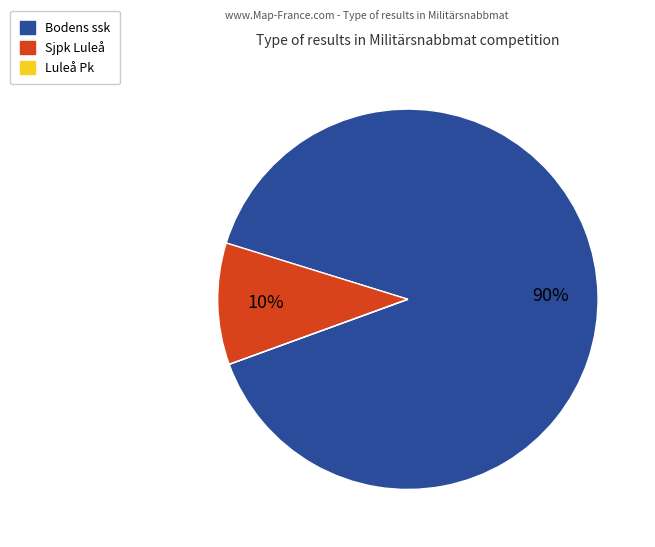

To the nearest percent, what is the difference between the largest and smallest slice percentages?

90%